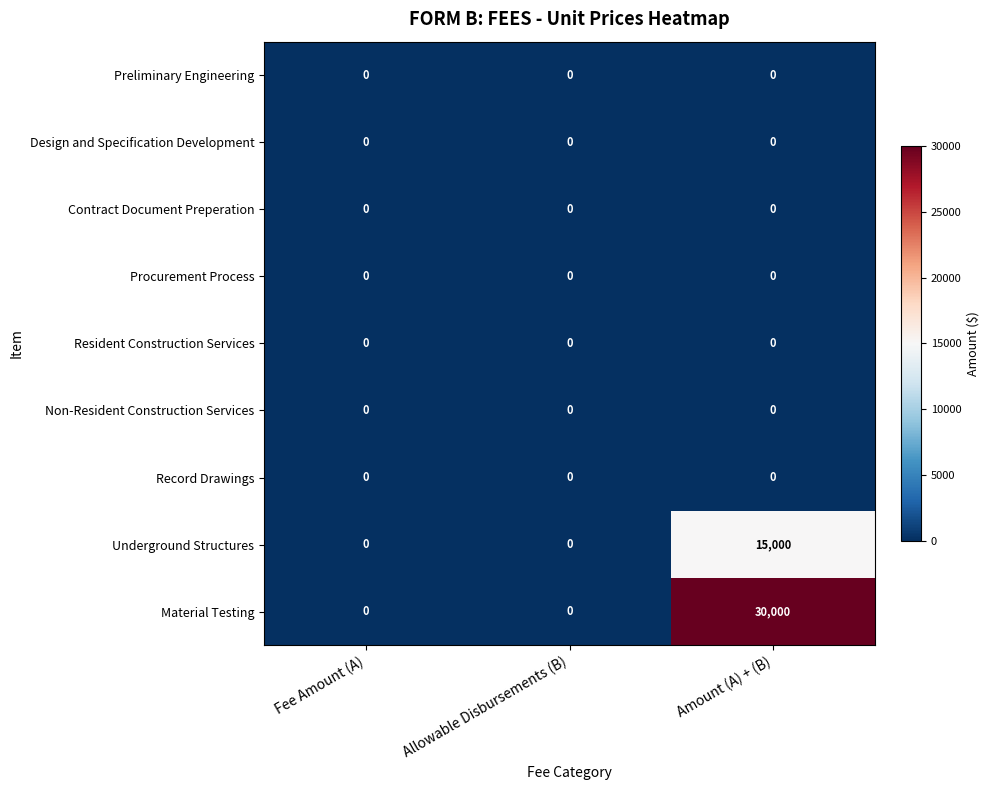

Between Fee Amount (A) and Amount (A) + (B), which series saw the biggest shift?

Material Testing